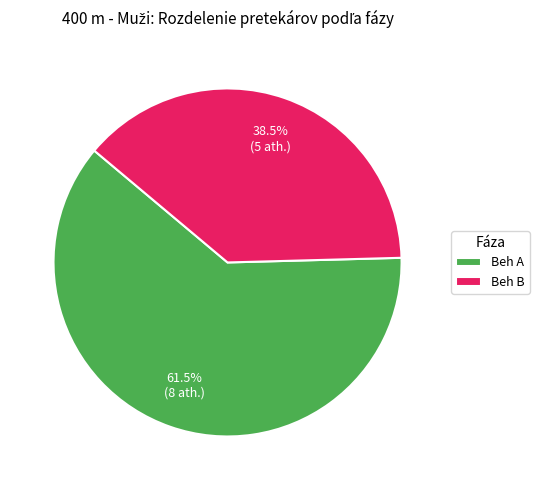

Is it true that Beh B is 32% of the pie?

False